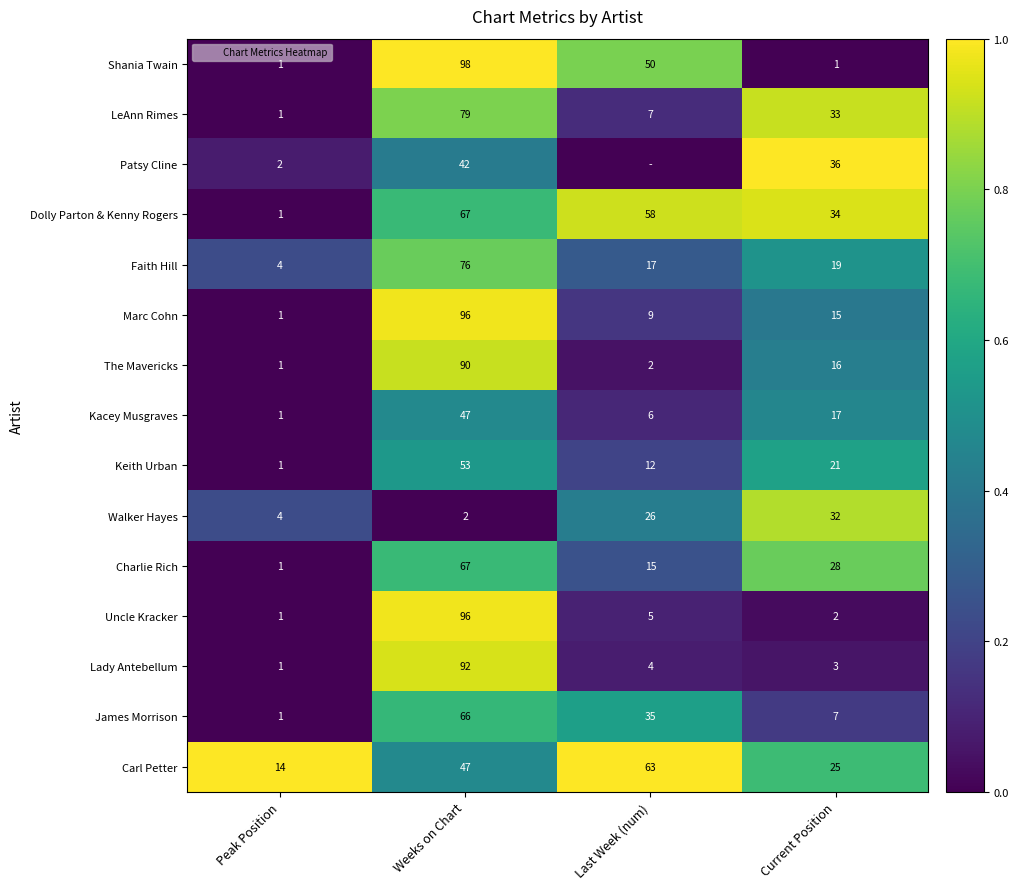

What is the highest value of the Kacey Musgraves series?

0.5